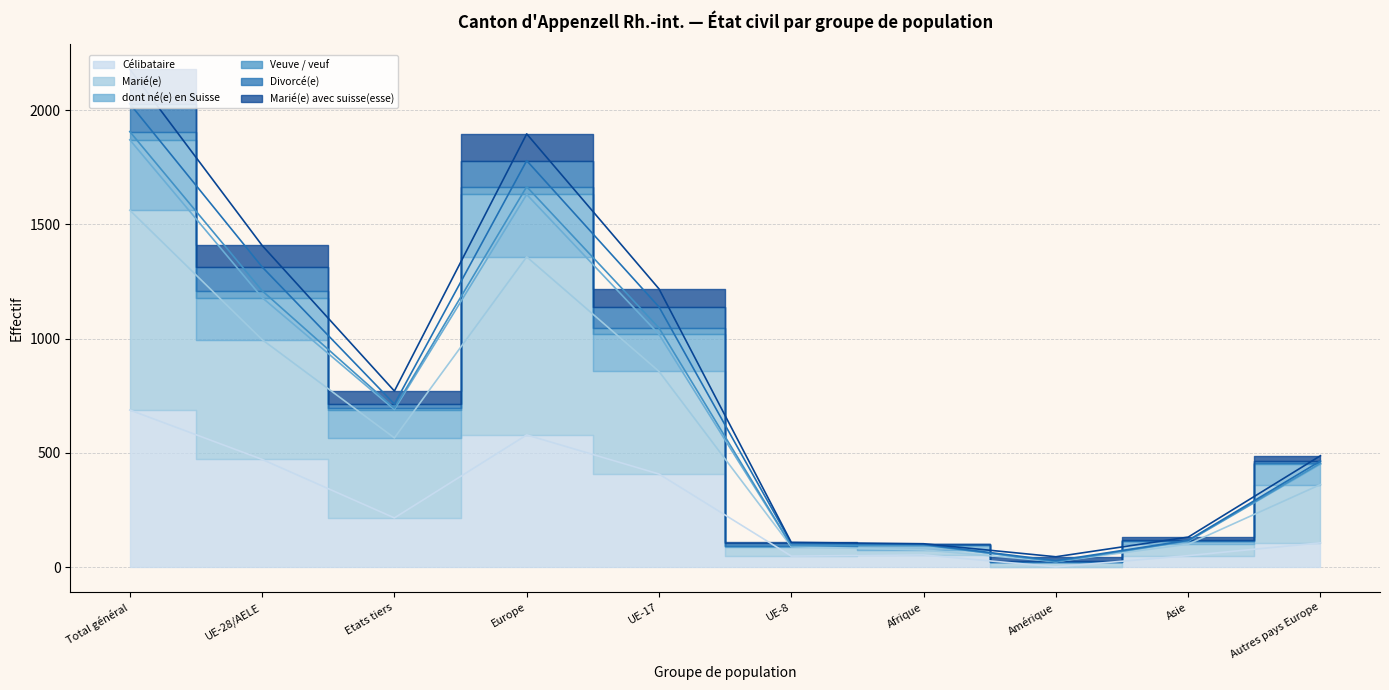

What is the label of the 6th point from the left?

UE-8